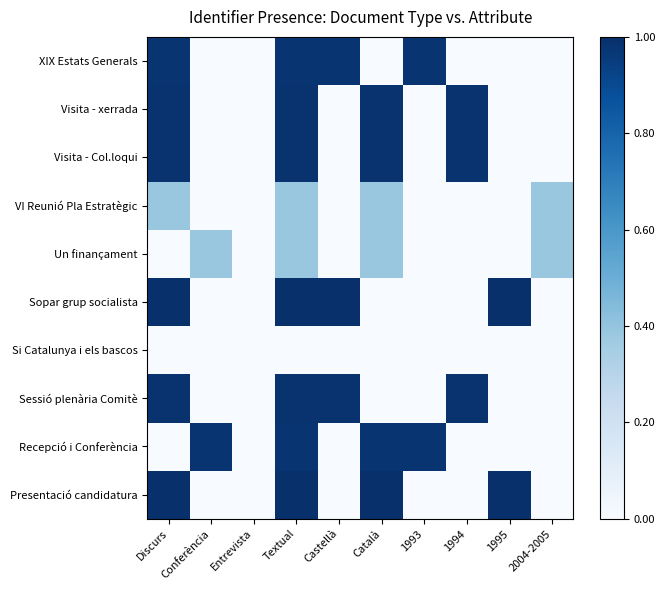

Rank the series by their maximum value, from lowest to highest.

Si Catalunya i els bascos, VI Reunió Pla Estratègic, Un finançament, Recepció i Conferència, XIX Estats Generals, Visita - xerrada, Sessió plenària Comitè, Visita - Col.loqui, Sopar grup socialista, Presentació candidatura